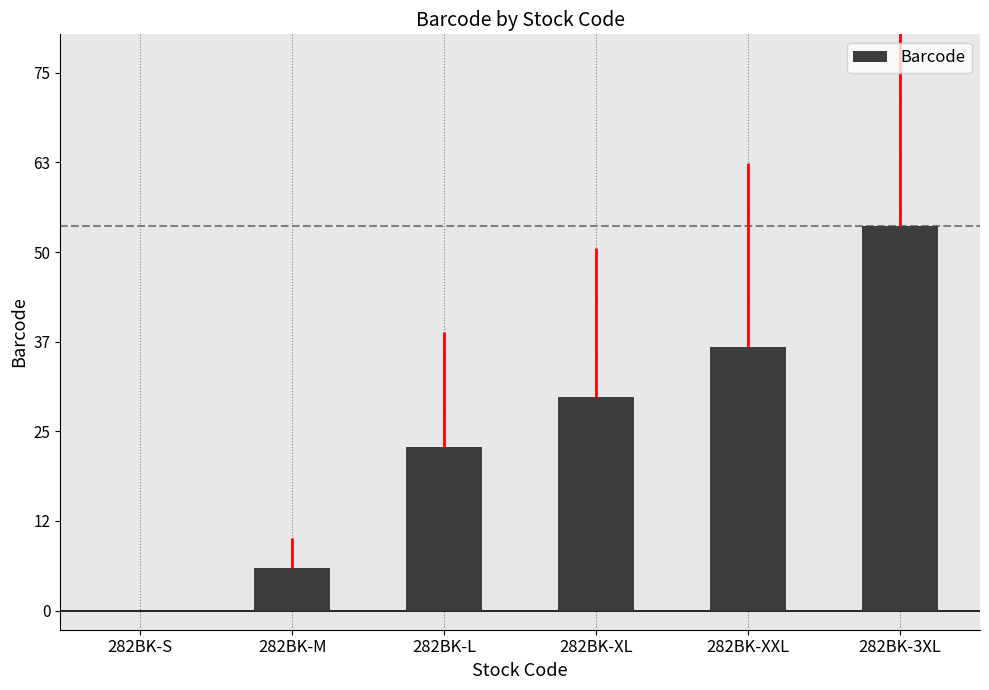

What is the difference between the values at 282BK-XXL and 282BK-XL?

7